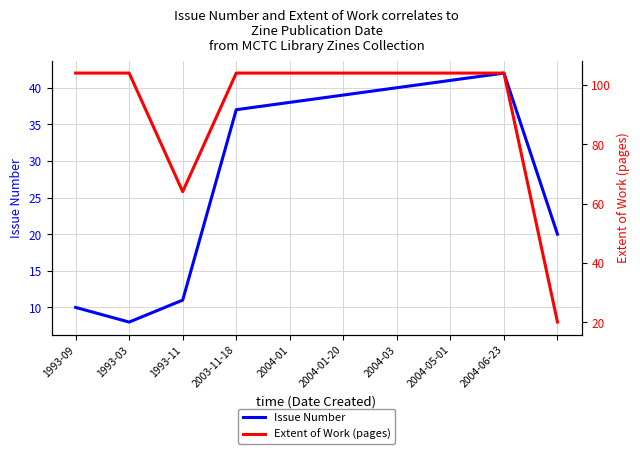

True or false: Issue Number has a value of 20 at 9.

True